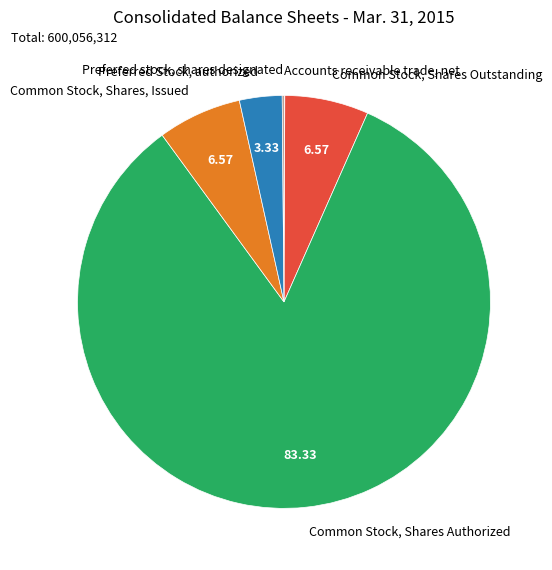

What is the majority slice?

Common Stock, Shares Authorized